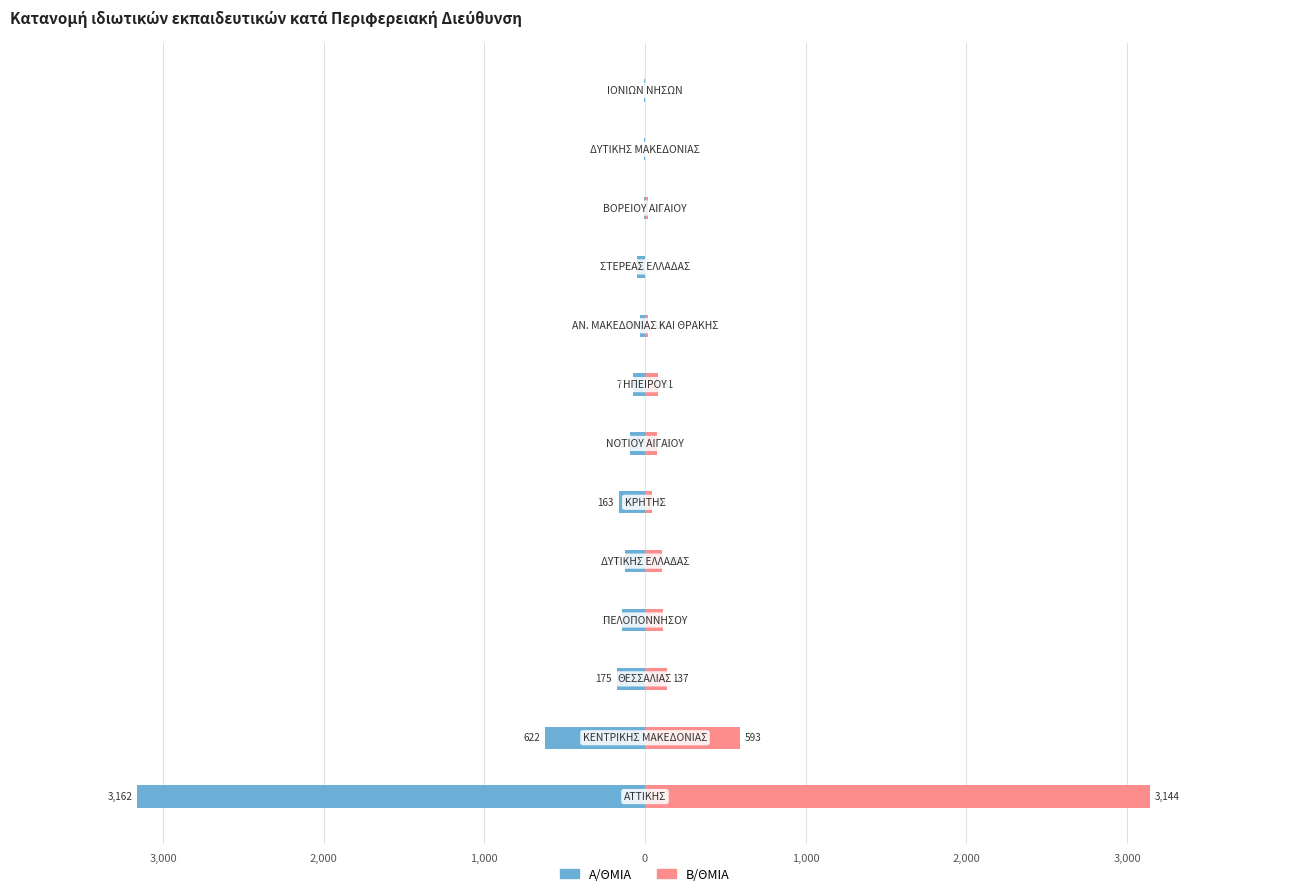

Reading right to left, transcribe all the data shown in this chart.

Α/ΘΜΙΑ: -7	-9	-7	-47	-29	-77	-91	-163	-124	-143	-175	-622	-3162
Β/ΘΜΙΑ: 0	0	20	0	18	81	75	41	107	115	137	593	3144